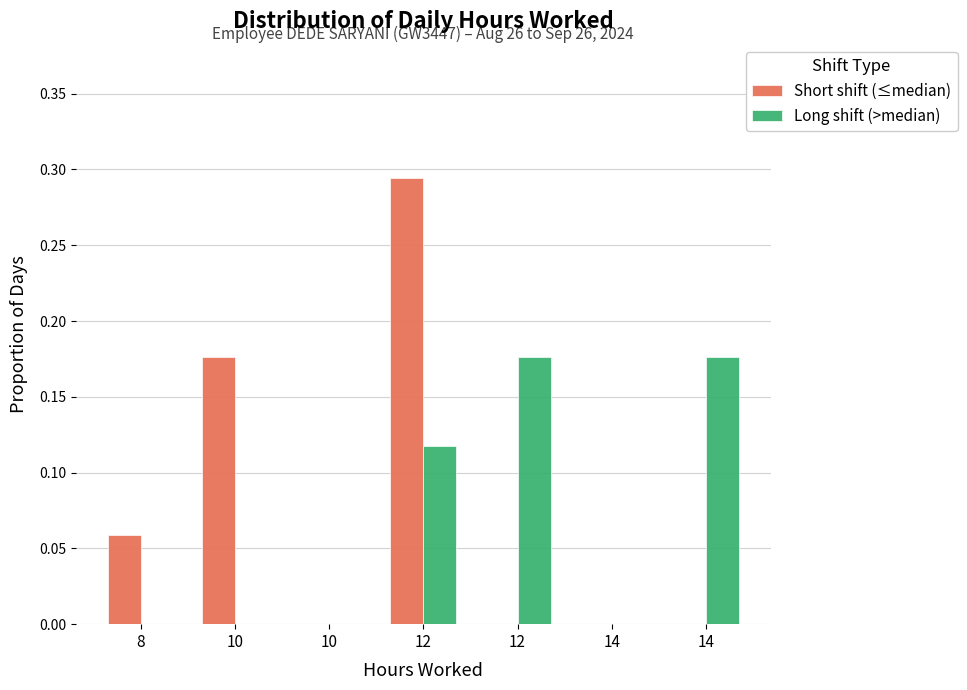

How many groups of bars are there?

7